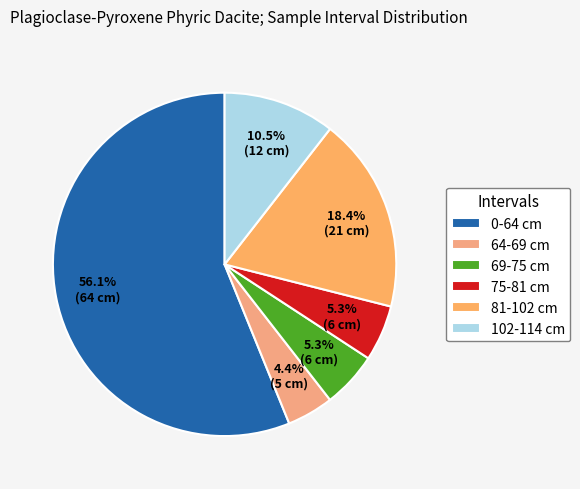

To the nearest percent, what percentage of the pie is 75-81 cm?

5%